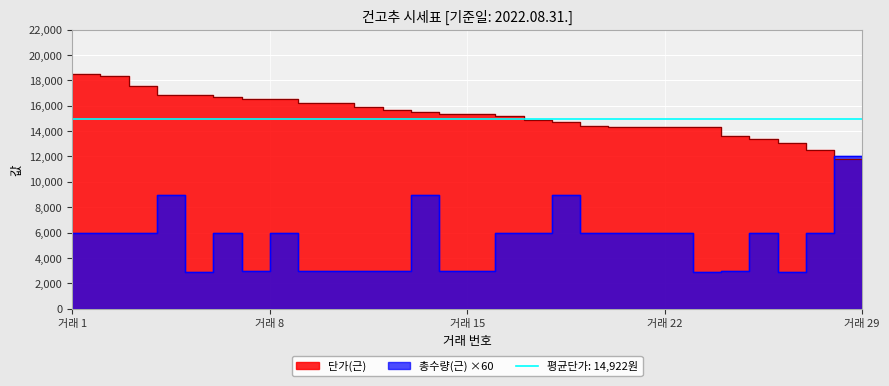

The 총수량(근) series shows 4706 at 9. True or false?

False